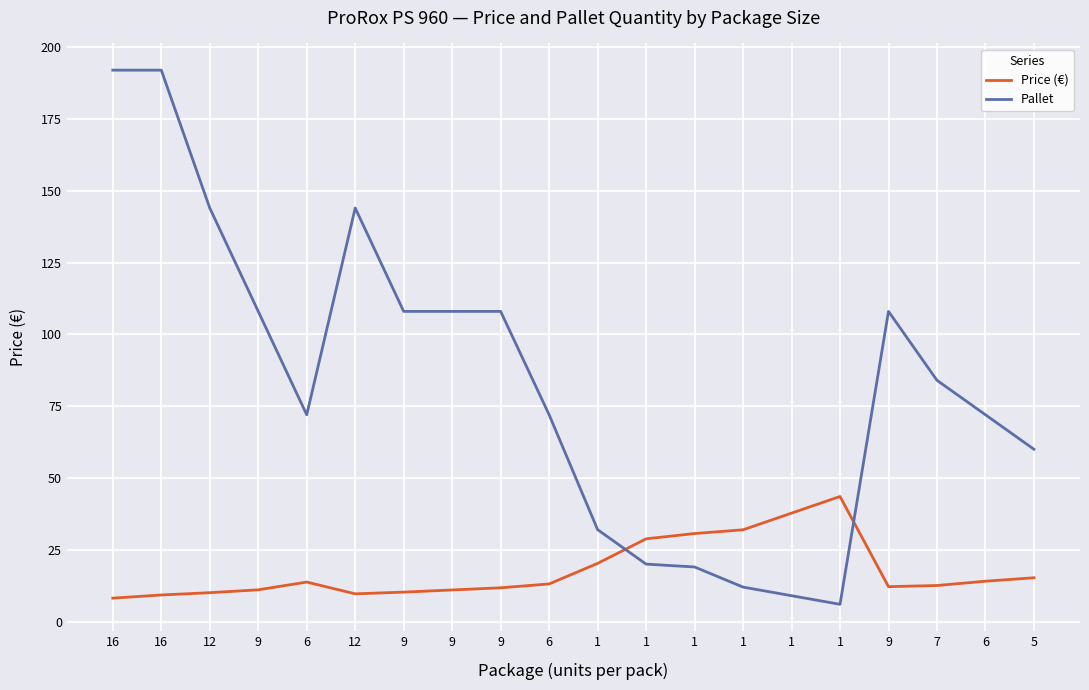

What is the maximum value shown in the chart?

192.0